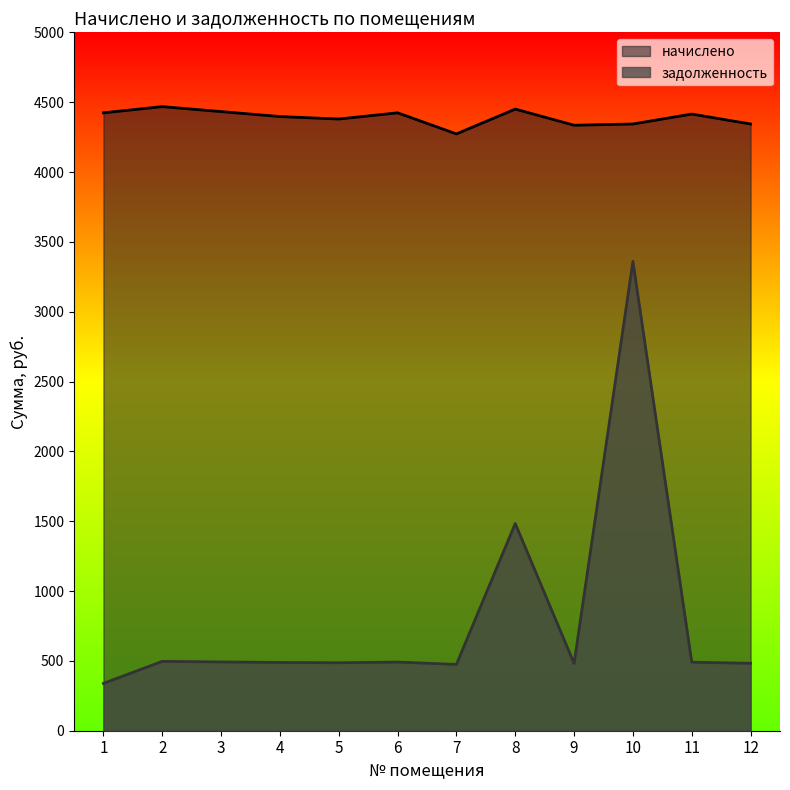

At which label does задолженность reach its minimum?

1